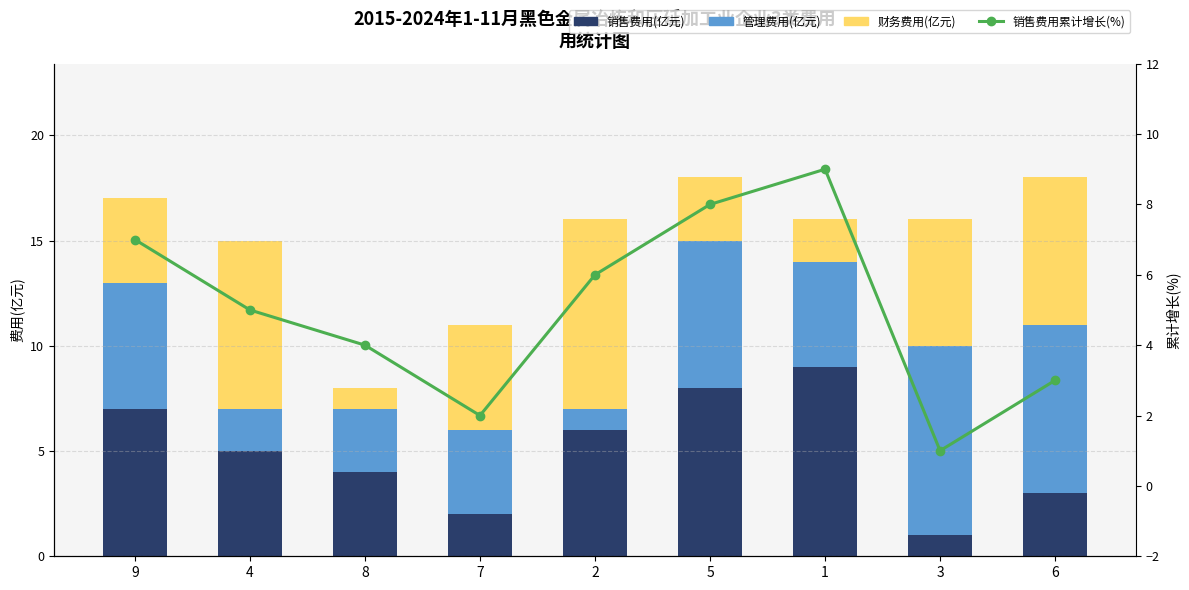

Where is 销售费用累计增长(%) nearest to the value 5?

4